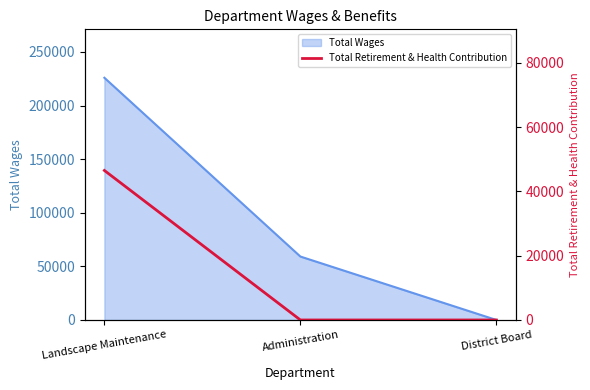

Where is Total Wages nearest to the value 112959?

Administration